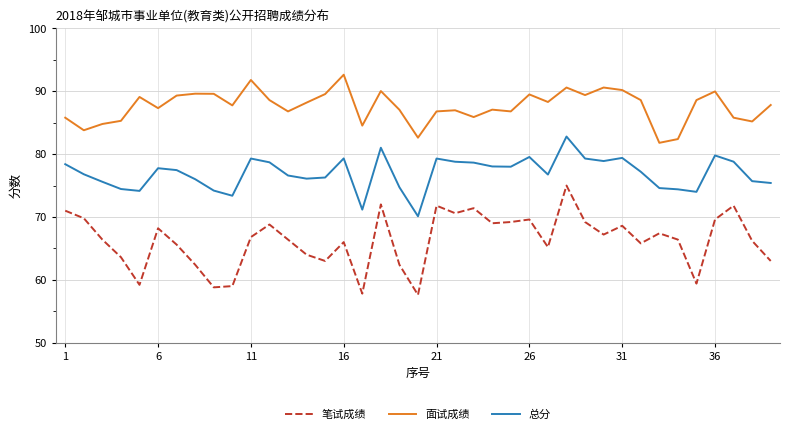

What is the lowest value of the 笔试成绩 series?

57.6